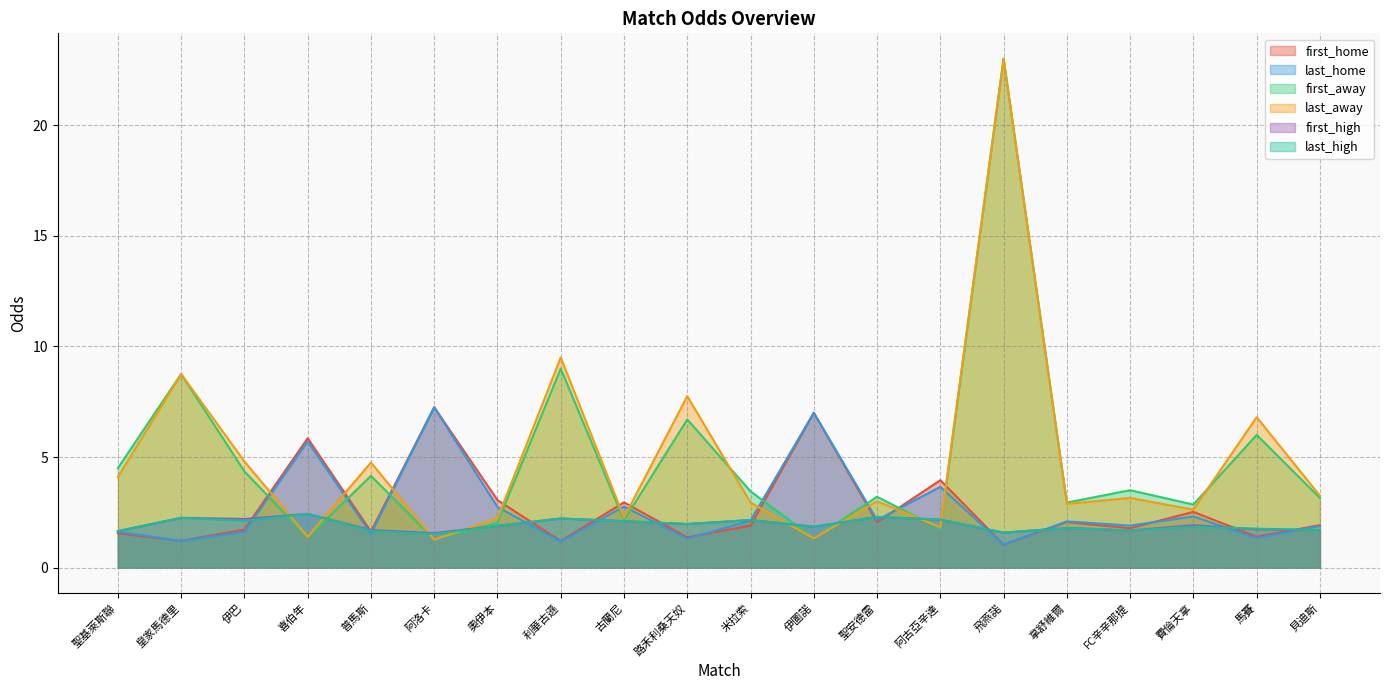

What is the label of the 15th point from the left?

飛燕諾